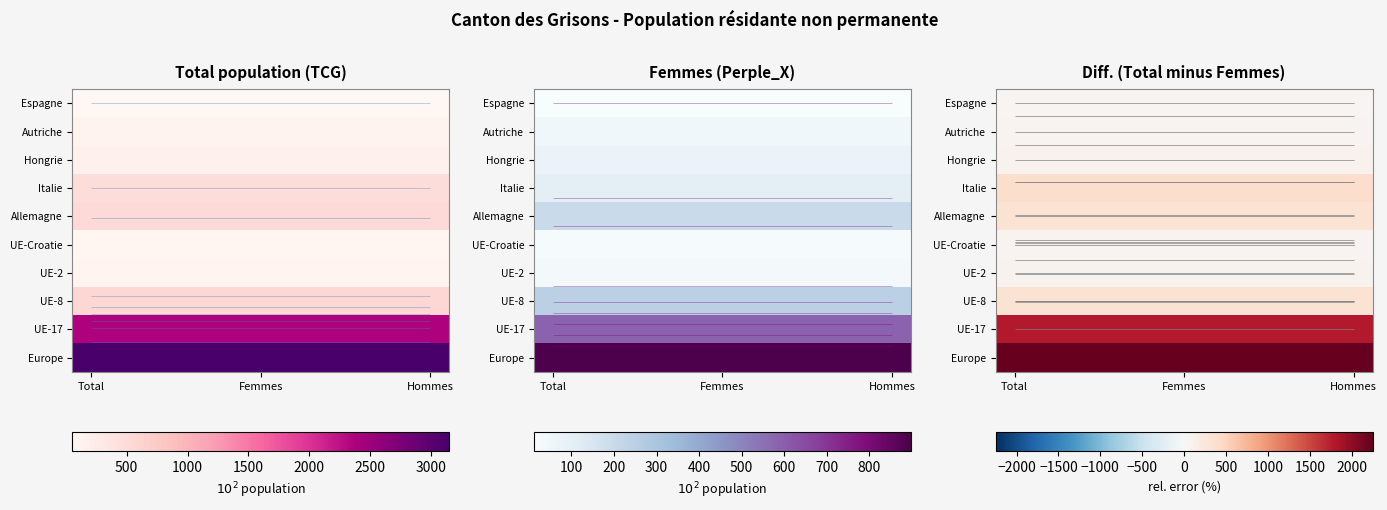

What is the total value across all series at Total?

5418